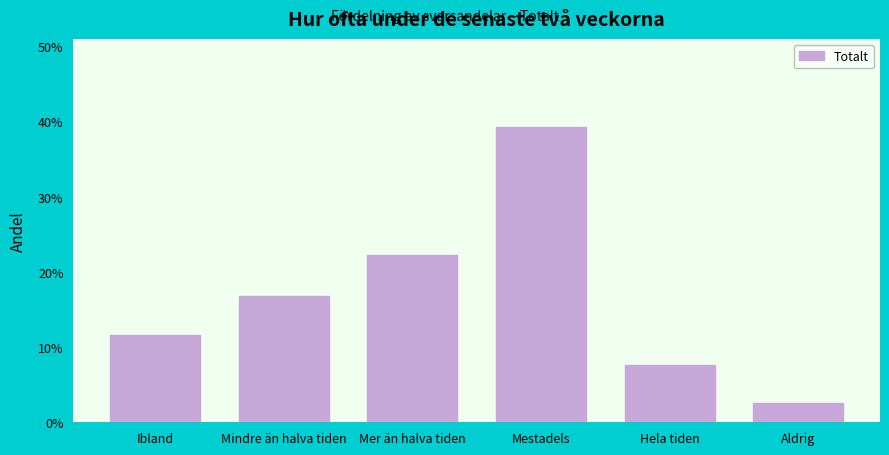

Does the chart contain any negative values?

No